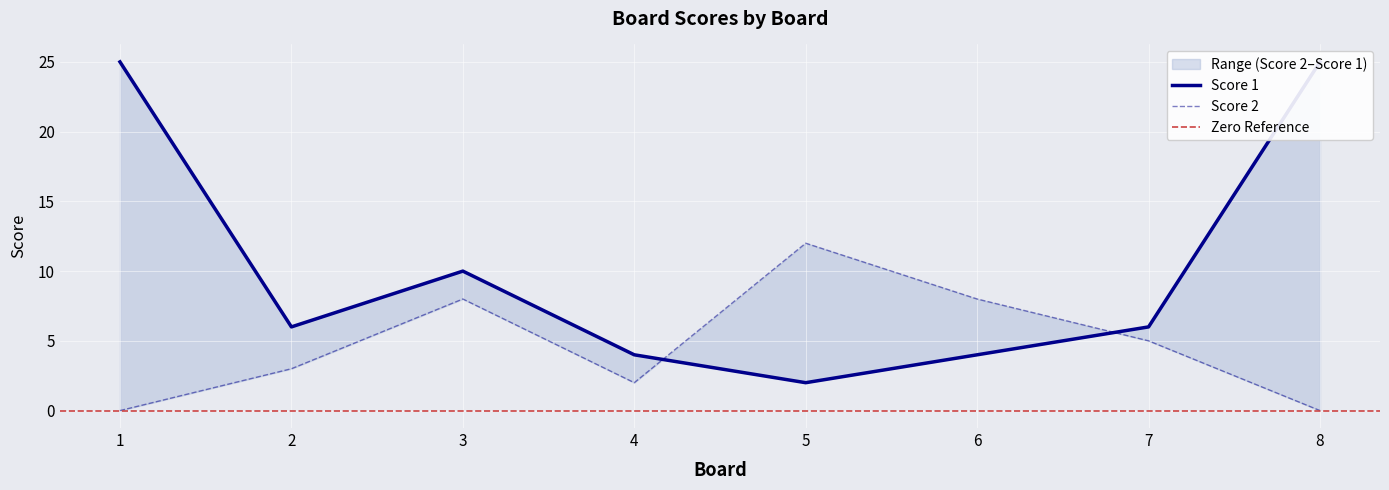

True or false: Score 2 and Score 1 intersect in this chart.

True